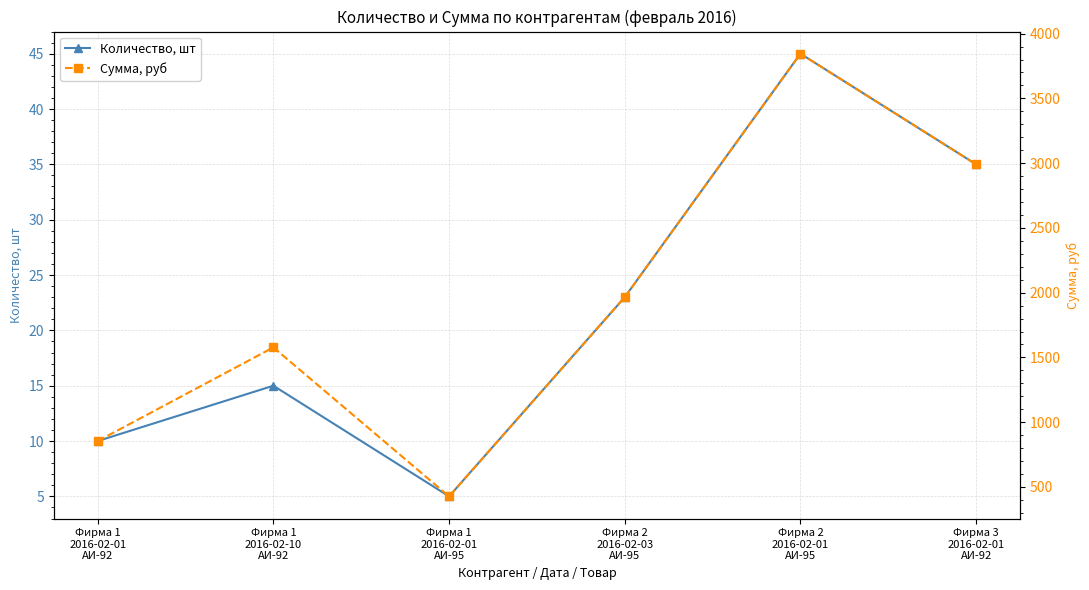

True or false: Сумма, руб and Количество, шт cross at least once.

False